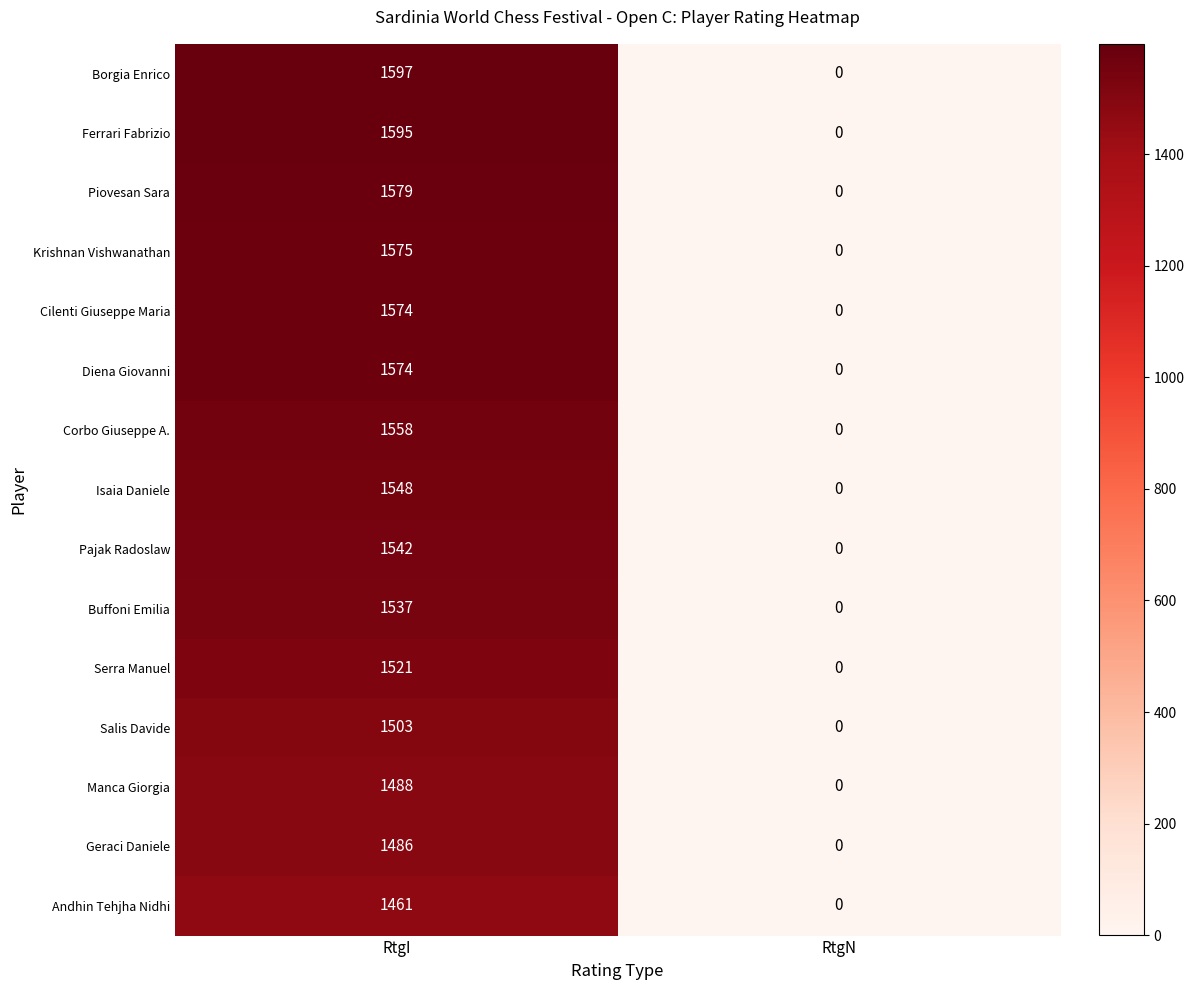

The Isaia Daniele series shows 2199 at RtgI. True or false?

False